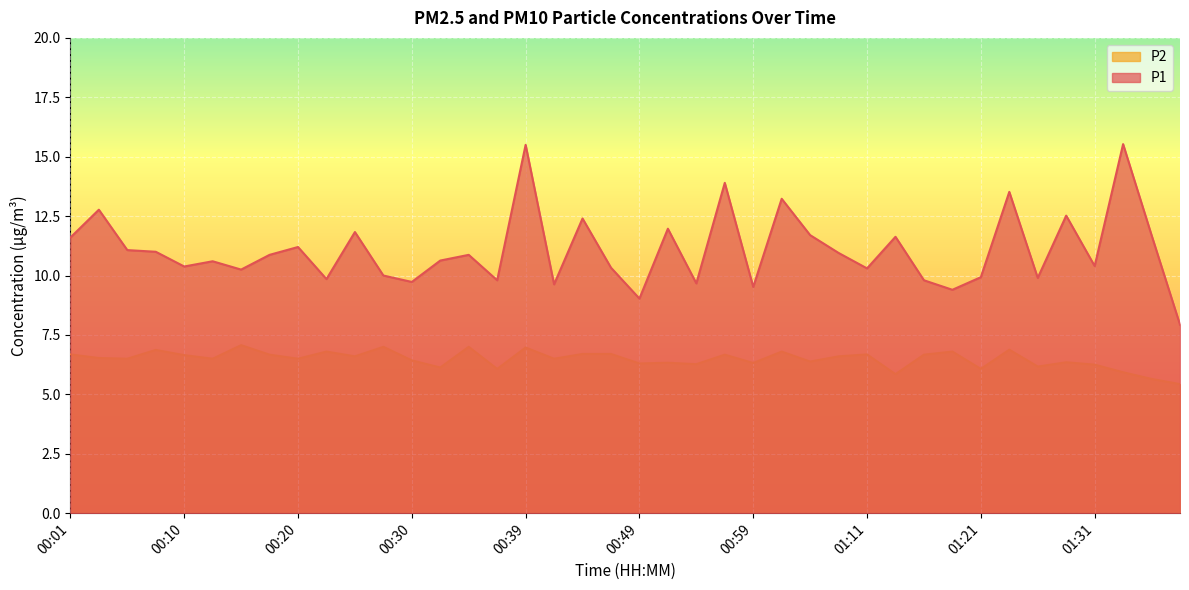

Reading right to left, extract all data points from this chart.

P1: 01:38=7.9	01:36=11.7	01:34=15.5	01:31=10.4	01:28=12.5	01:26=9.9	01:23=13.5	01:21=9.9	01:18=9.4	01:16=9.8	01:13=11.6	01:11=10.3	01:09=10.9	01:04=11.7	01:01=13.2	00:59=9.5	00:56=13.9	00:54=9.7	00:51=12.0	00:49=9.0	00:47=10.3	00:44=12.4	00:42=9.6	00:39=15.5	00:37=9.8	00:34=10.9	00:32=10.6	00:30=9.7	00:27=10.0	00:25=11.8	00:22=9.8	00:20=11.2	00:18=10.9	00:15=10.2	00:13=10.6	00:10=10.4	00:08=11.0	00:05=11.1	00:03=12.8	00:01=11.6
P2: 01:38=5.4	01:36=5.7	01:34=5.9	01:31=6.2	01:28=6.3	01:26=6.2	01:23=6.9	01:21=6.1	01:18=6.8	01:16=6.7	01:13=5.8	01:11=6.7	01:09=6.6	01:04=6.4	01:01=6.8	00:59=6.3	00:56=6.7	00:54=6.3	00:51=6.3	00:49=6.3	00:47=6.7	00:44=6.7	00:42=6.5	00:39=7.0	00:37=6.1	00:34=7.0	00:32=6.1	00:30=6.4	00:27=7.0	00:25=6.6	00:22=6.8	00:20=6.5	00:18=6.7	00:15=7.1	00:13=6.5	00:10=6.7	00:08=6.9	00:05=6.5	00:03=6.5	00:01=6.7